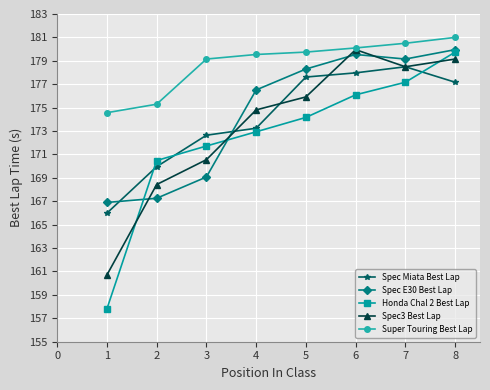

How many lines are shown in the chart?

5